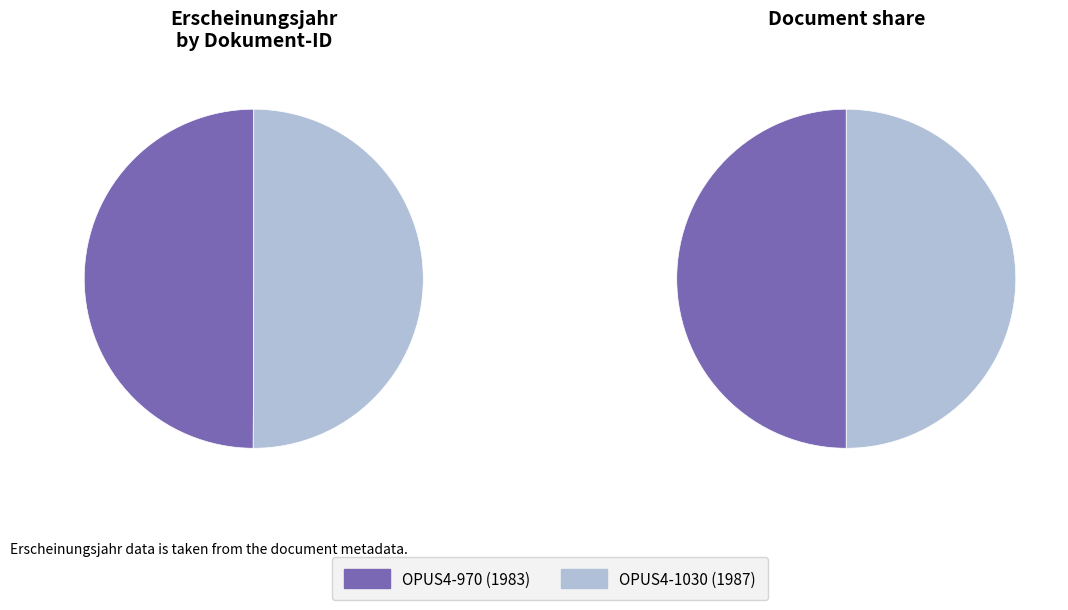

Between OPUS4-1030 and OPUS4-970, which is larger?

OPUS4-1030